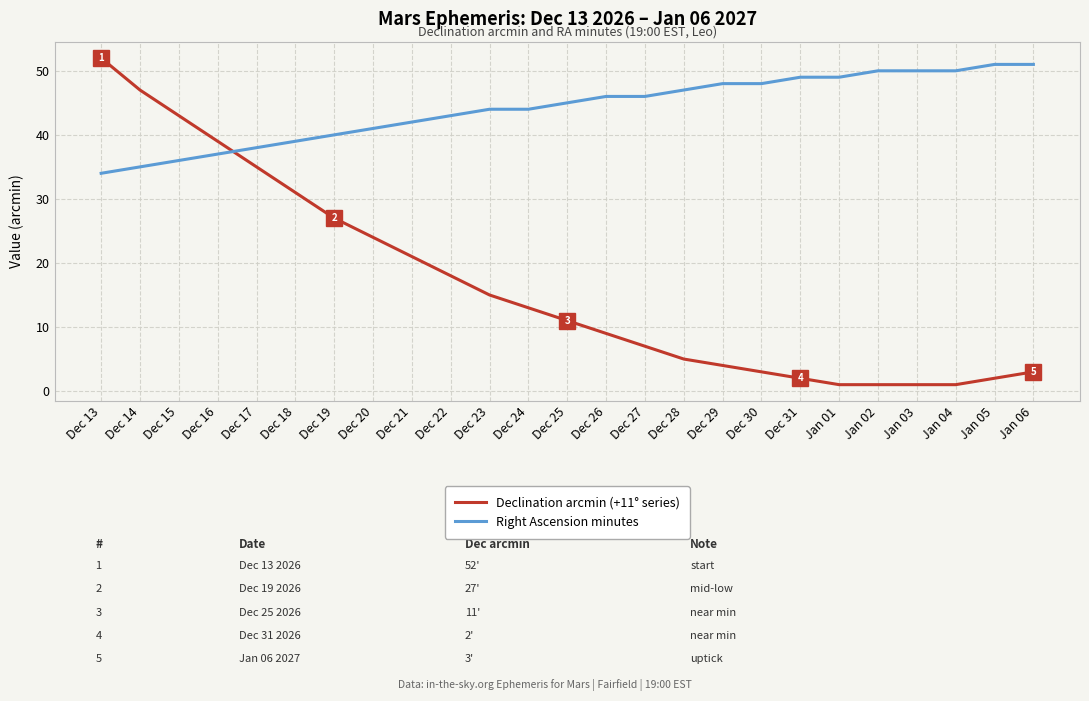

What is the smallest value displayed?

1